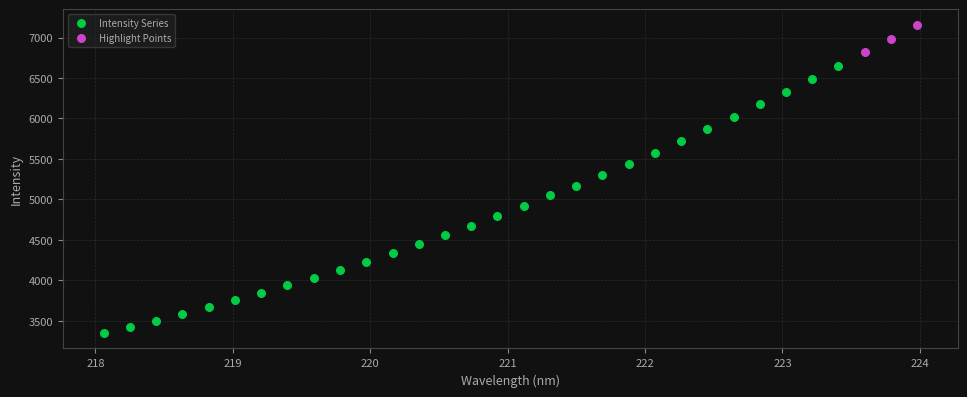

Which series contains the highest Y value?

Highlight Points